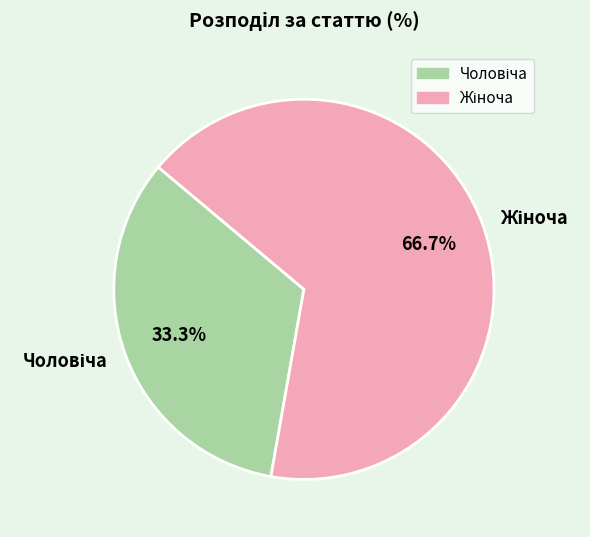

Does any single category account for the majority?

Yes